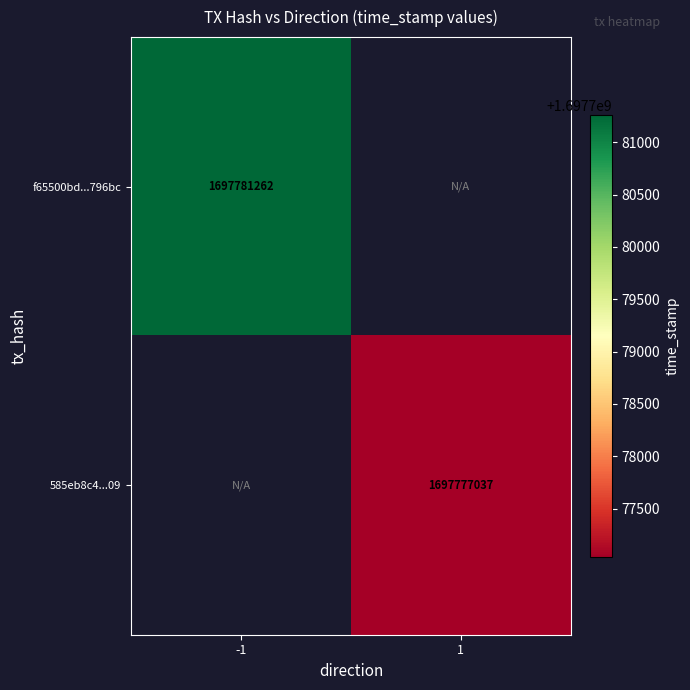

True or false: 585eb8c4...09 has a value of 2287362044 at 1.

False